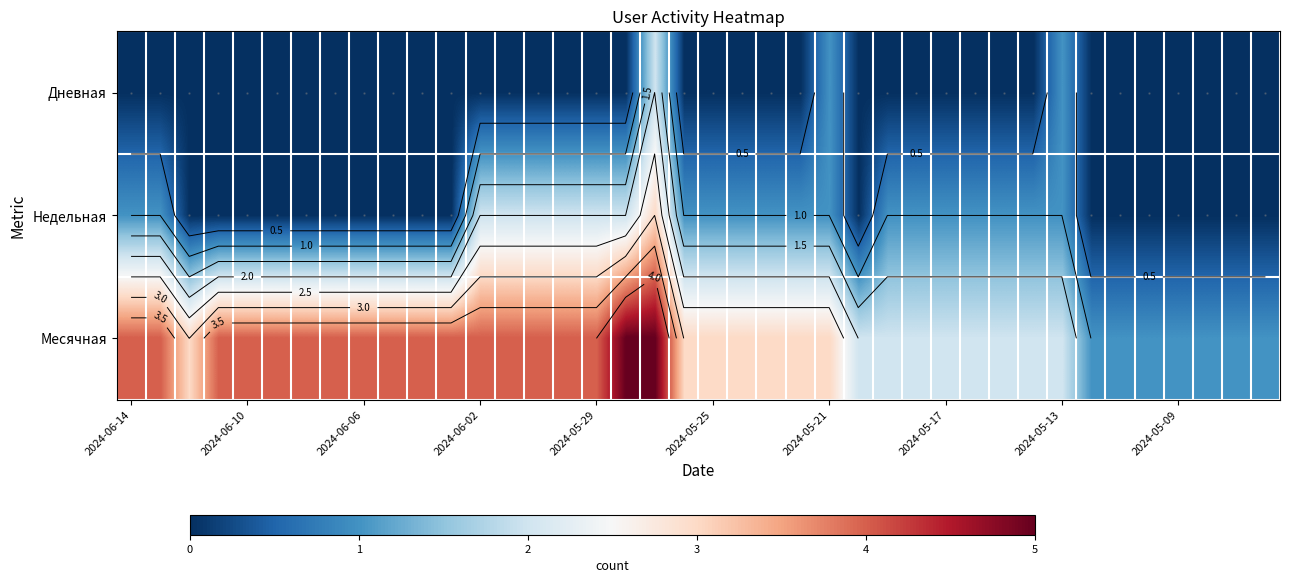

The value of Недельная at 2024-05-29 is 3. True or false?

False